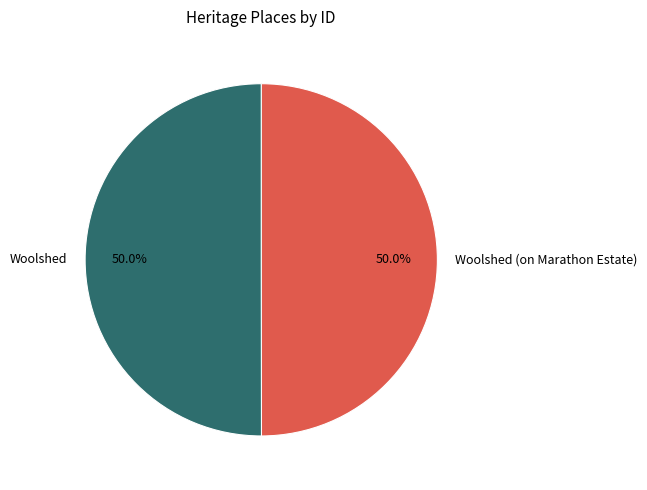

To the nearest percent, what portion does Woolshed (on Marathon Estate) represent?

50%